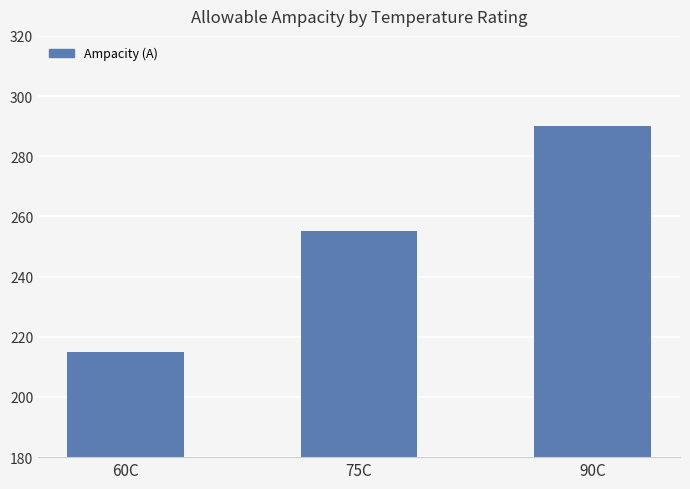

What is the ratio of the value at 60C to the value at 75C?

0.8